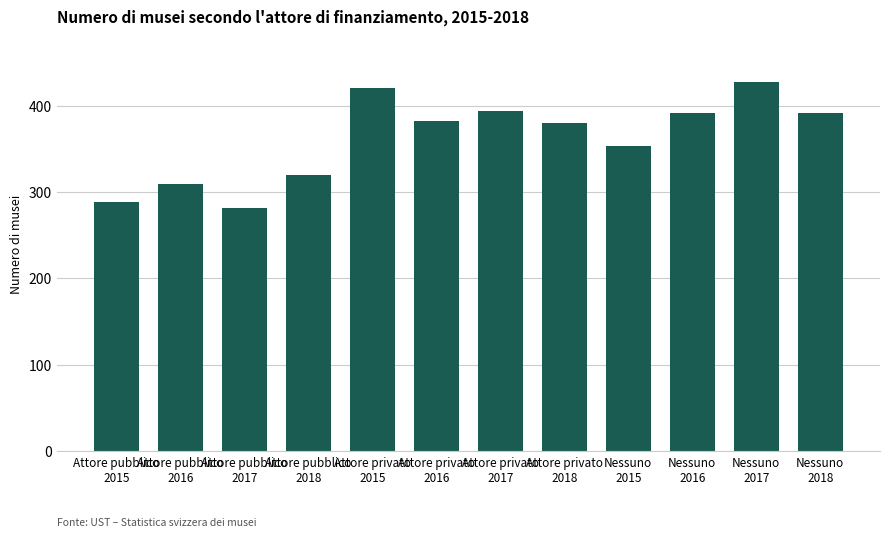

What is the difference between the maximum and second lowest values?

138.8